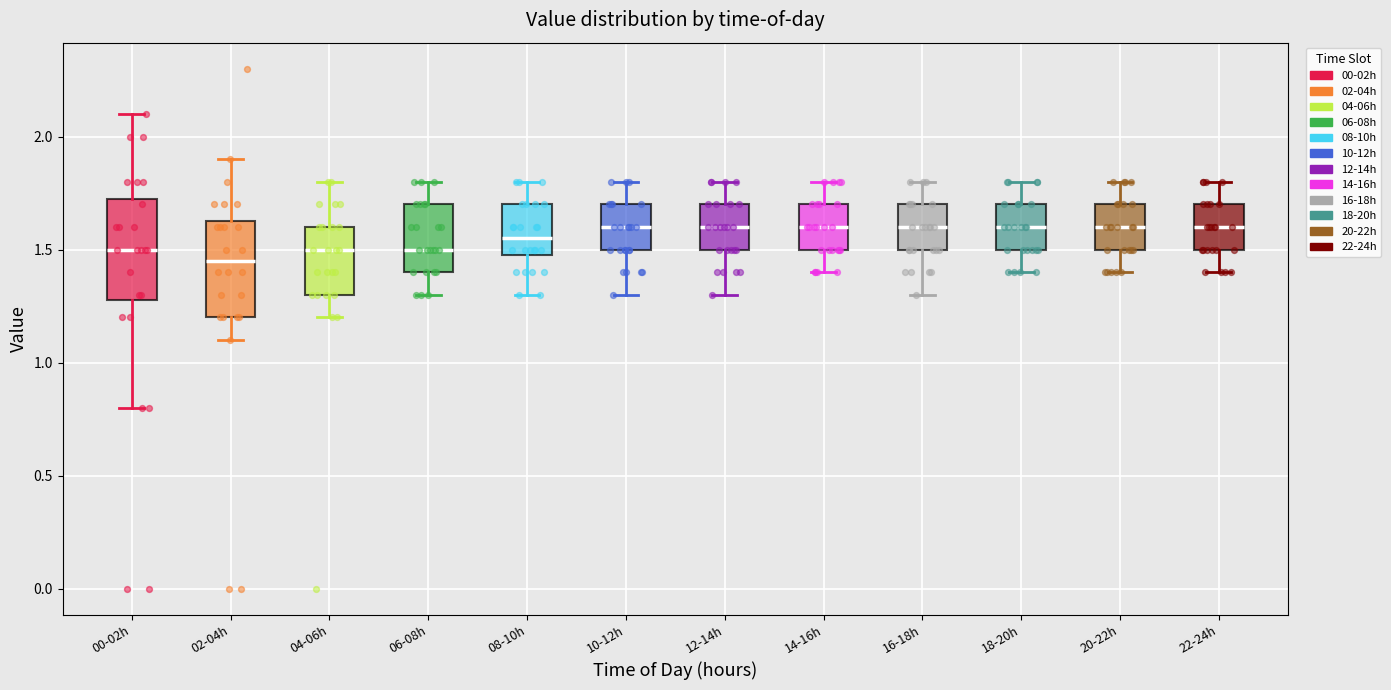

Where is the lower edge of the box for 00-02h on the y-axis? The values are not printed on the chart, so give them approximately, as read against the axis.

1.30